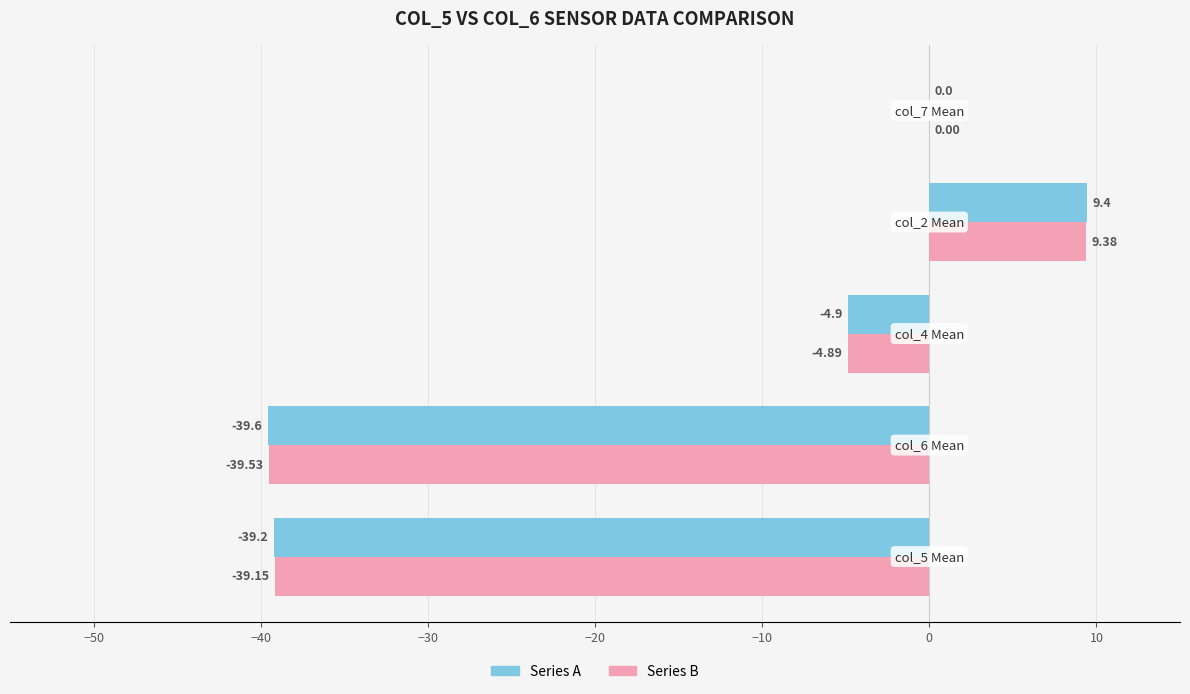

Which series has the largest total across all categories?

Series B